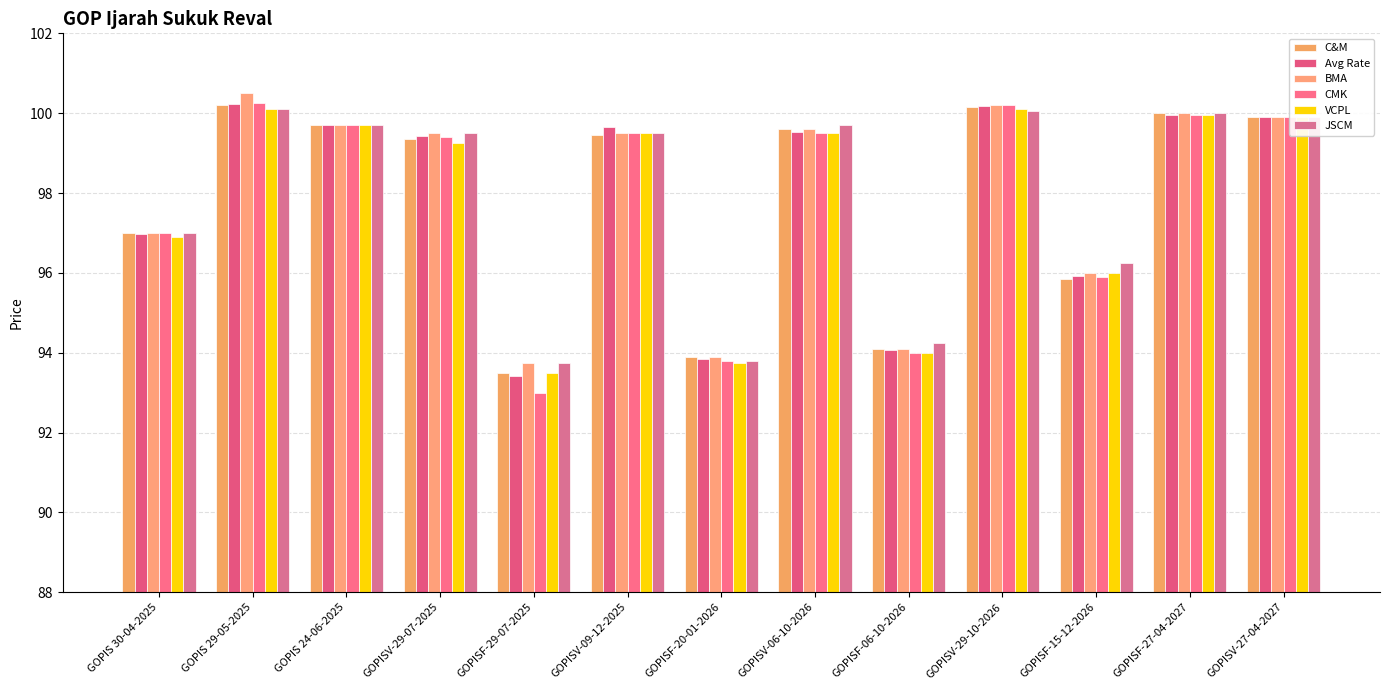

What is the label of the 5th bar from the left?

GOPISF-29-07-2025